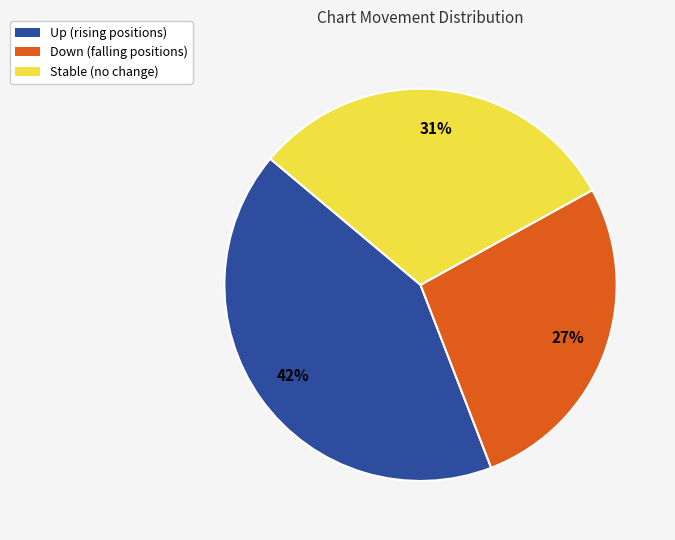

To the nearest percent, what is the difference between the largest and smallest slice percentages?

15%